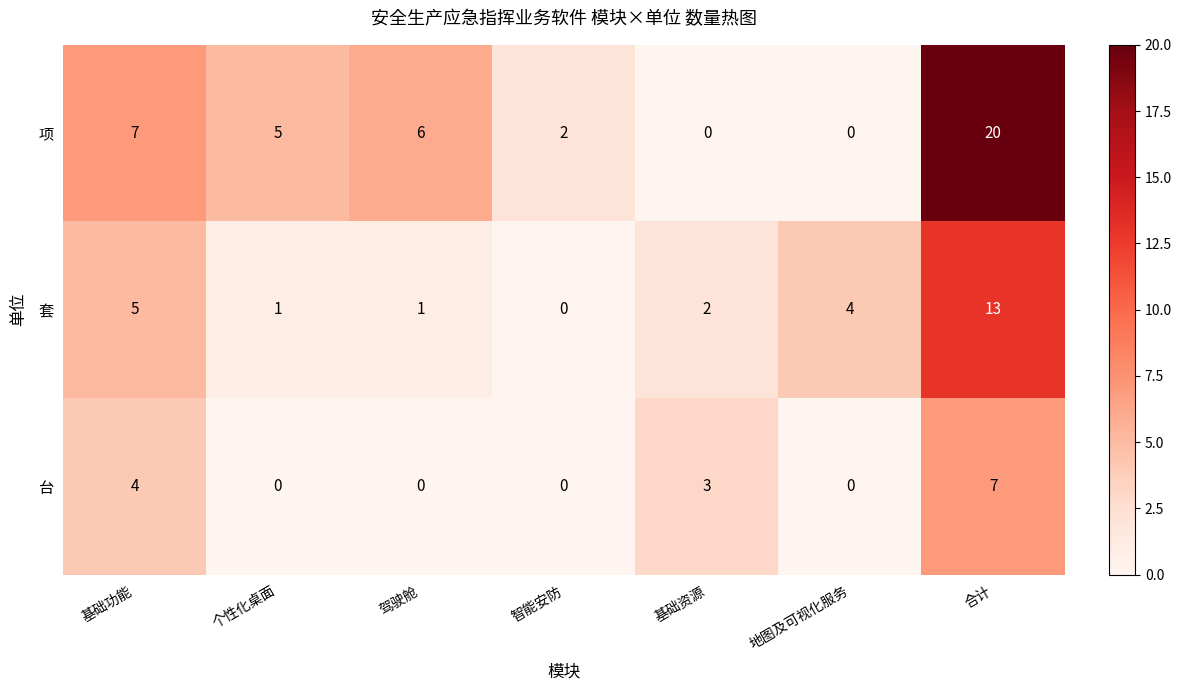

Rank the series at 驾驶舱 from lowest to highest value.

台, 套, 项